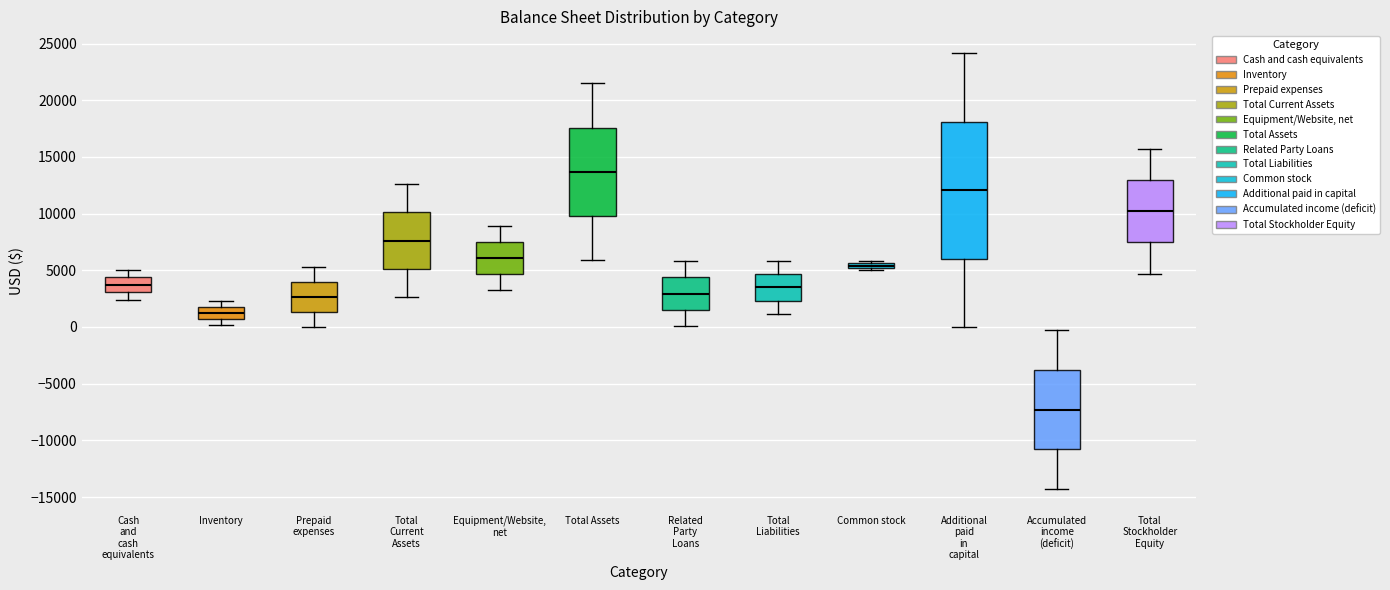

Where does the upper whisker of the box for Related Party Loans end on the y-axis? The values are not printed on the chart, so give them approximately, as read against the axis.

6000